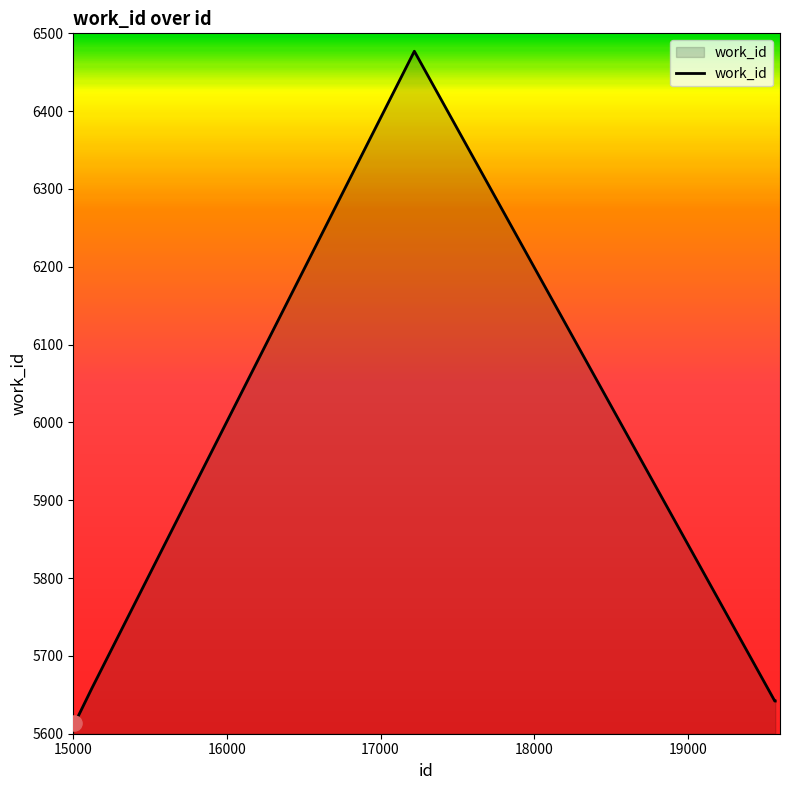

What is the difference between the second highest and second lowest values?

44